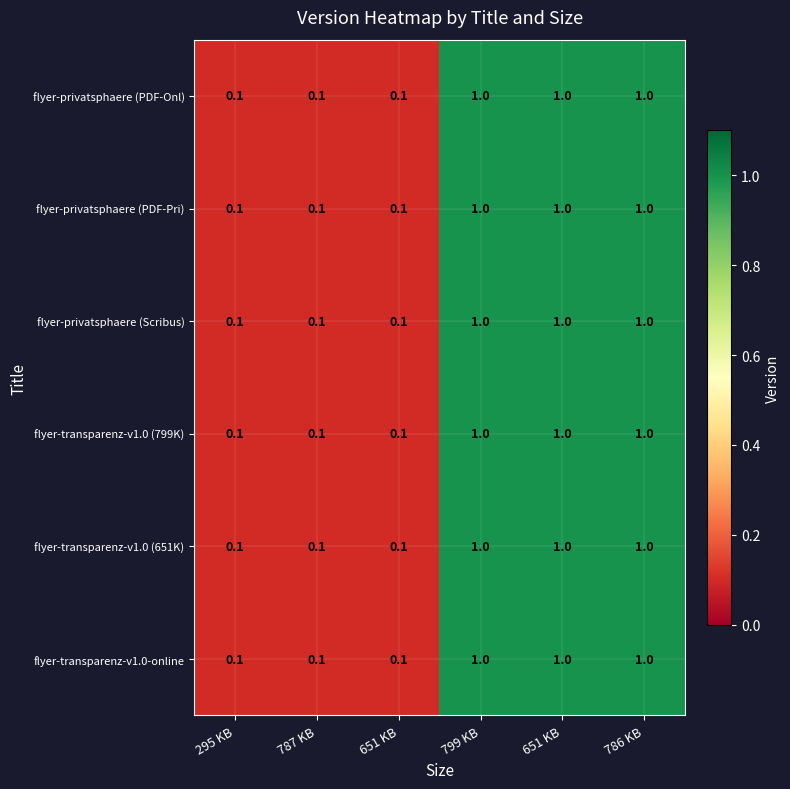

What is the greatest value displayed?

1.0